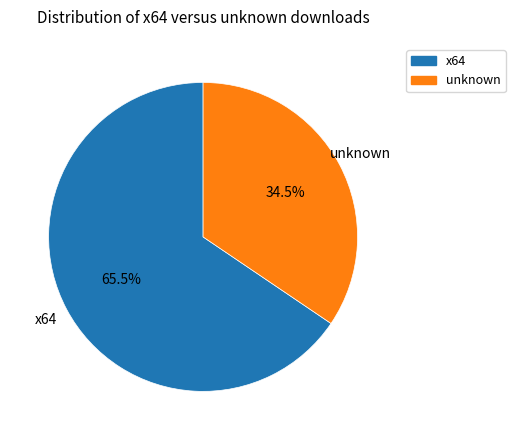

Is there any slice that represents more than half of the pie?

Yes